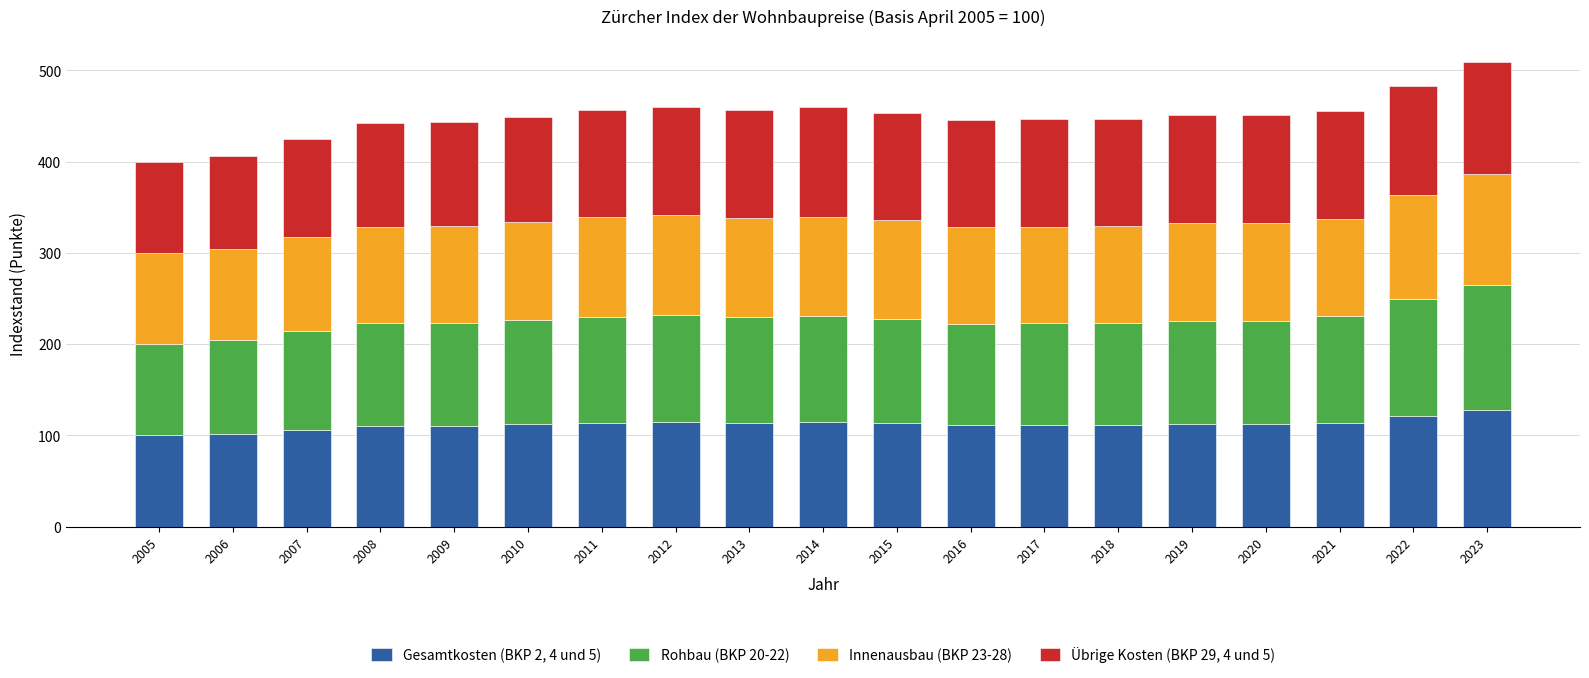

True or false: Gesamtkosten (BKP 2, 4 und 5) has a value of 100.0 at 2005.

True